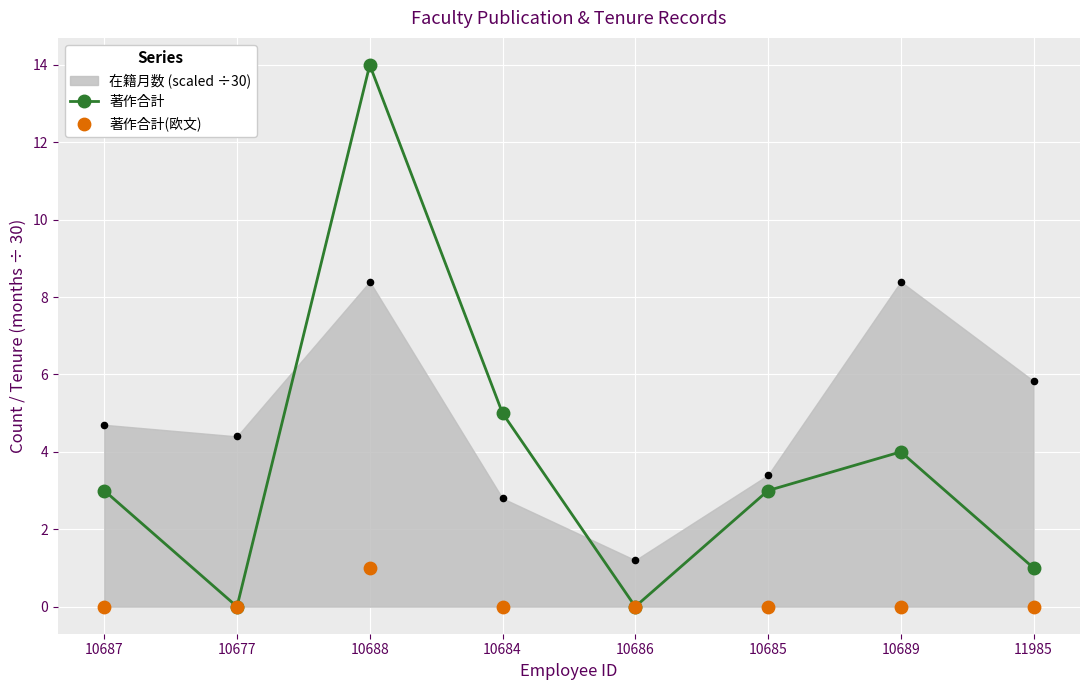

Which series contains the highest Y value?

著作合計